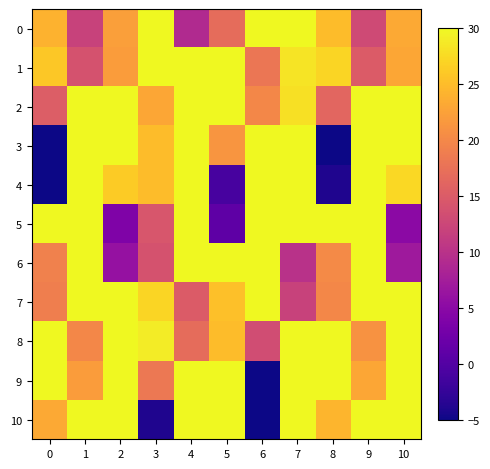

Which series has the largest range (max minus min)?

3